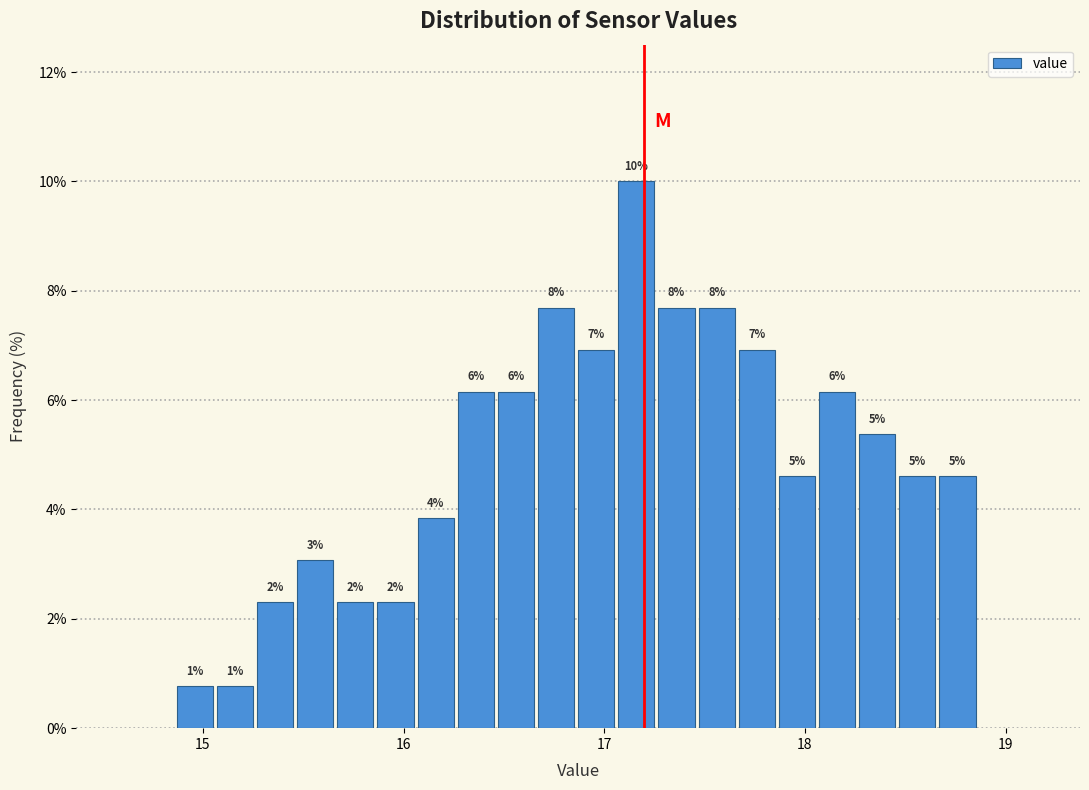

Read against the x-axis, roughly where is the centre of the tallest bar?

17.2